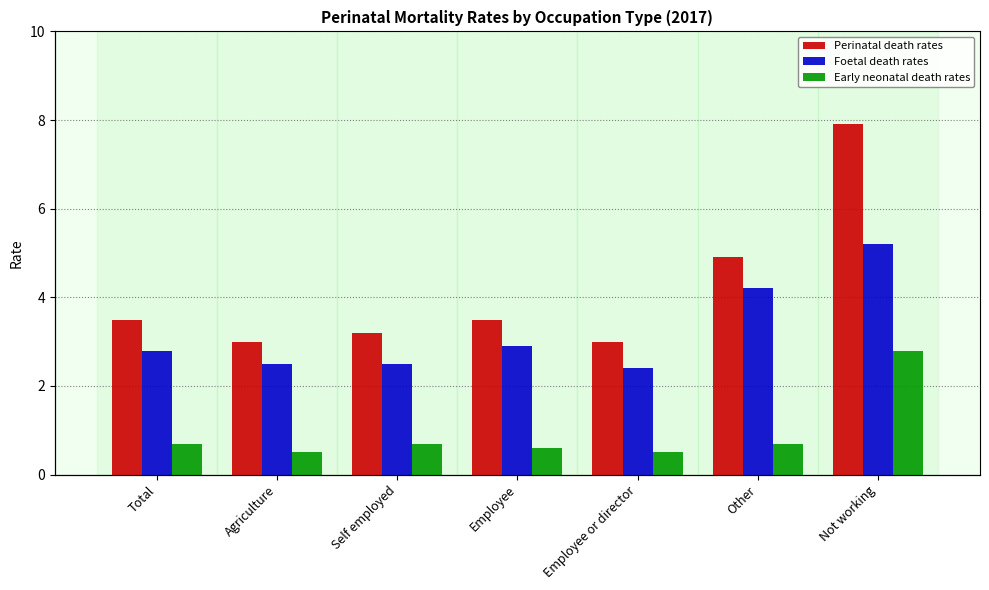

How many bars are there in each group?

3